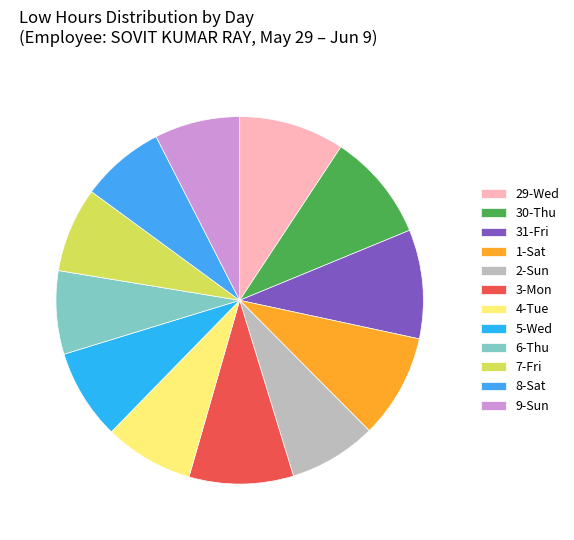

Does 1-Sat represent more than half of the total?

No